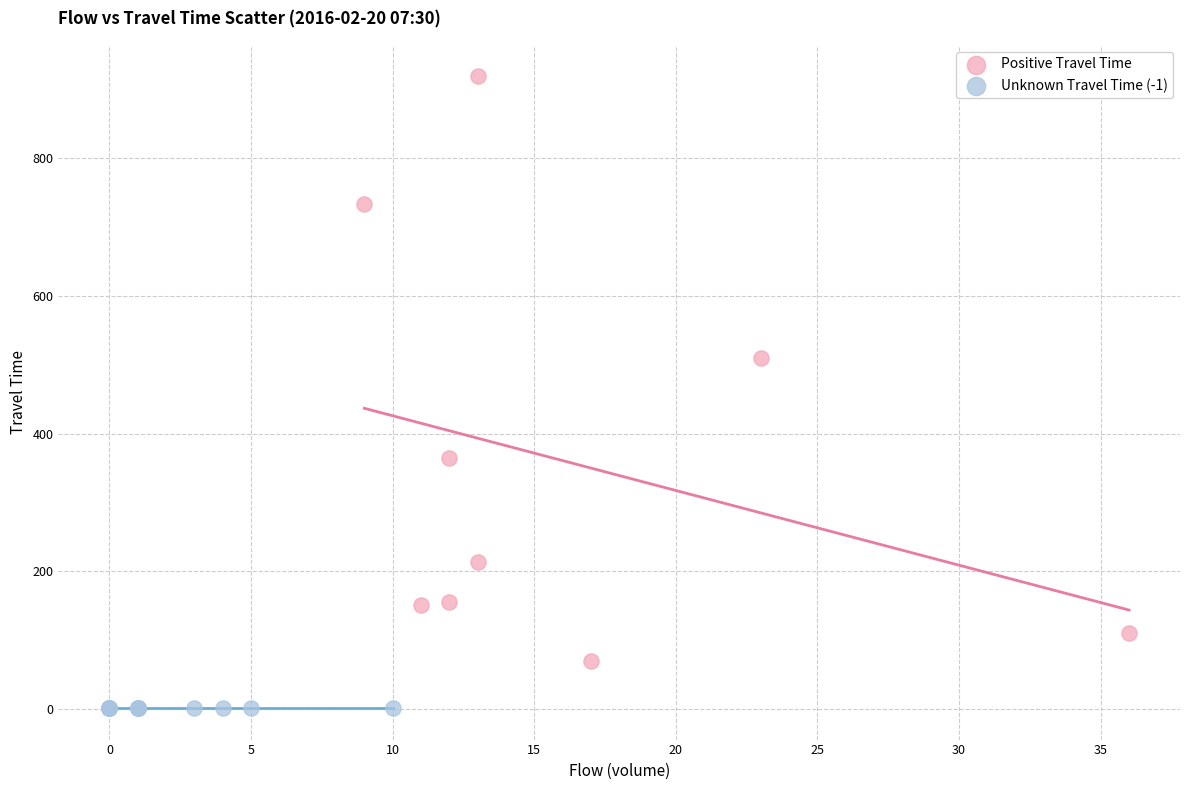

Which series contains the highest Y value?

Positive Travel Time